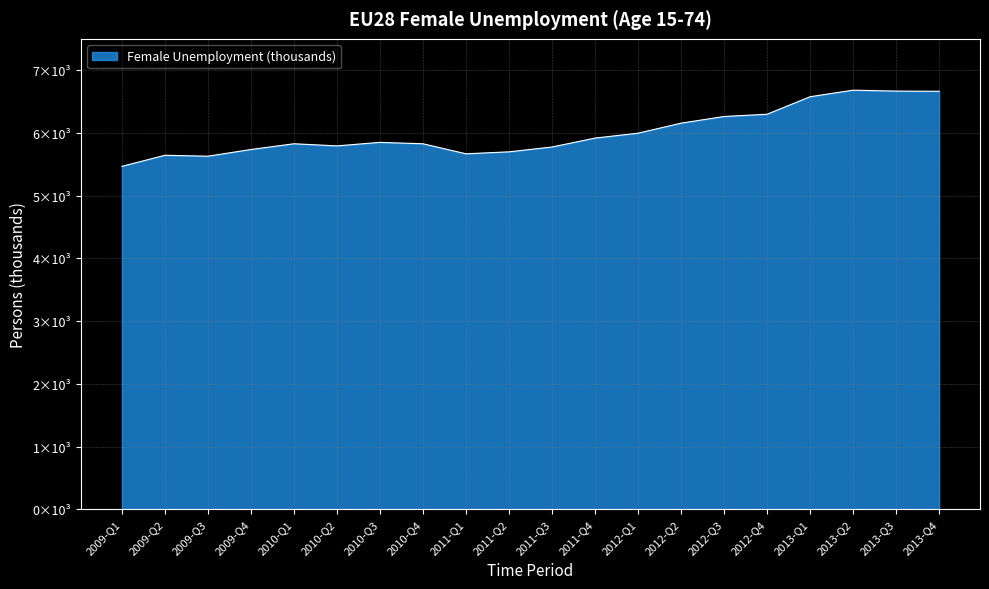

What is the minimum value shown in the chart?

5467.2